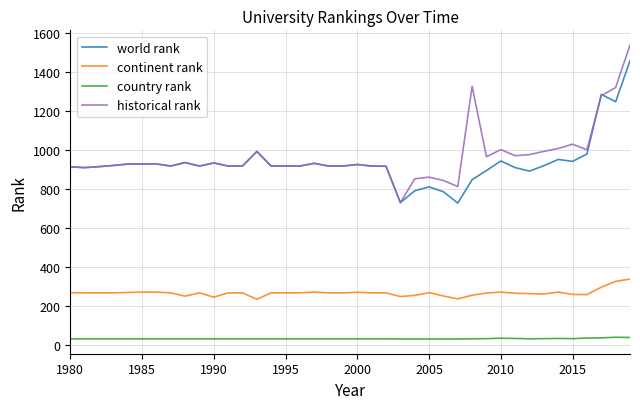

What is the greatest value displayed?

1539.3